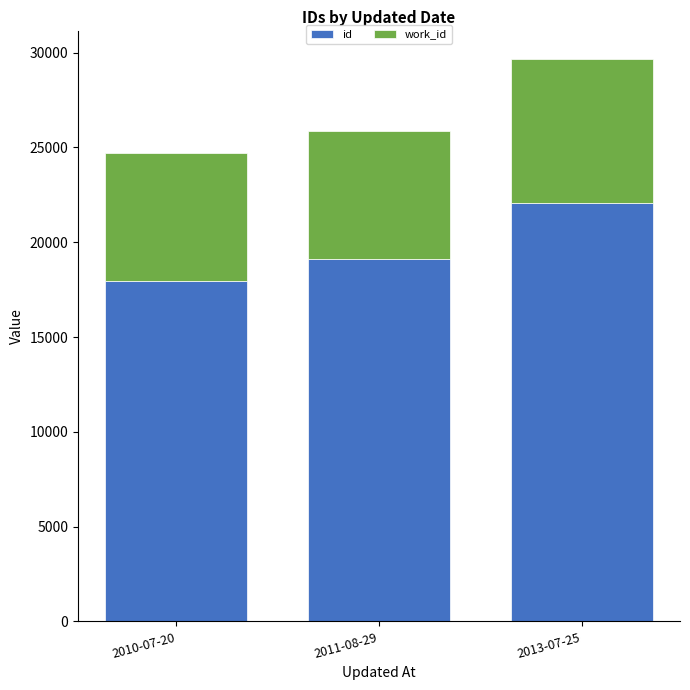

Reading left to right, what are the values for id?

2010-07-20=17982	2011-08-29=19104	2013-07-25=22071